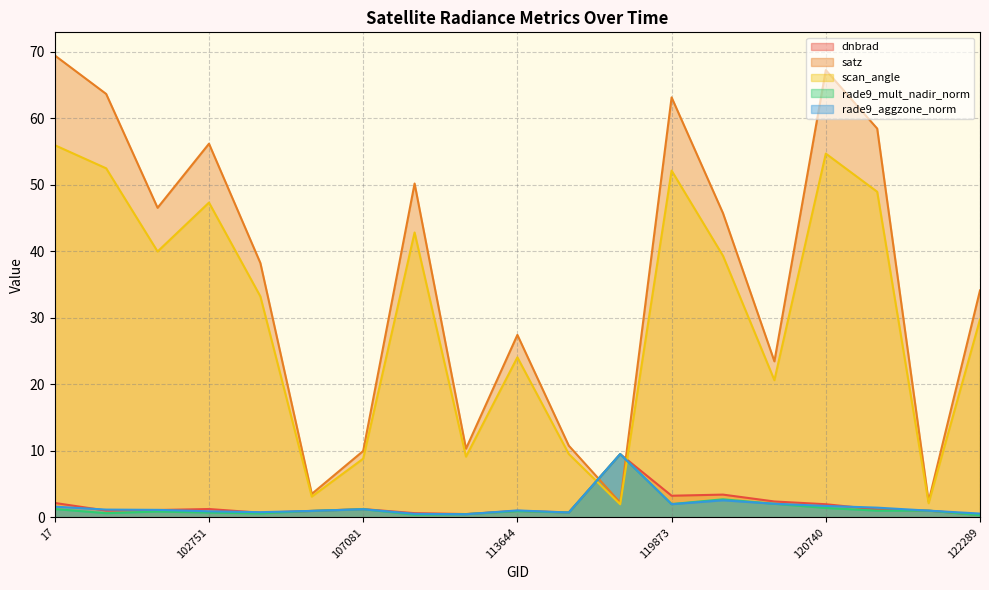

How many interior local peaks does the rade9_aggzone_norm series have?

4